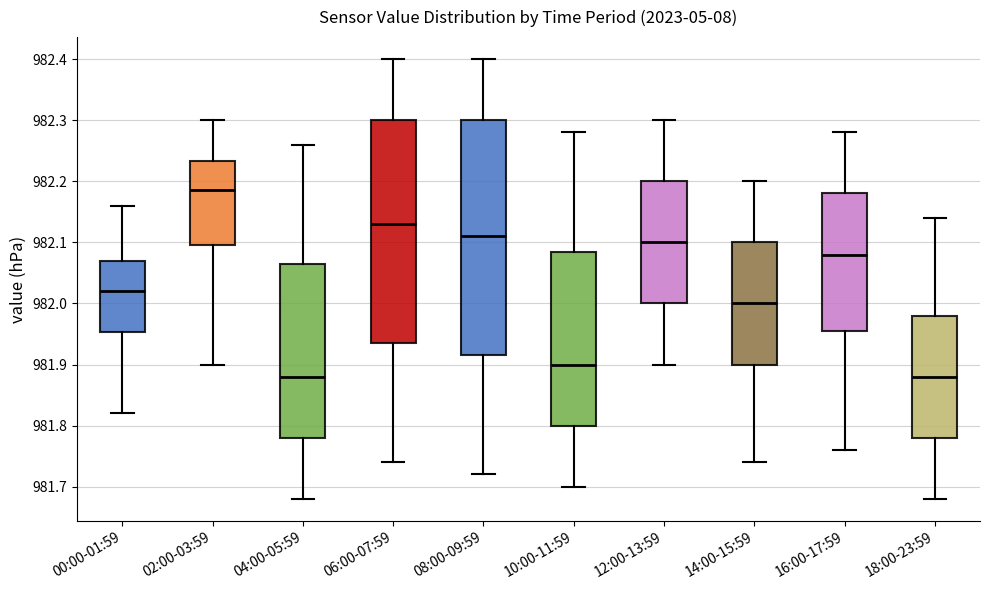

Which box's median line is the highest?

02:00-03:59